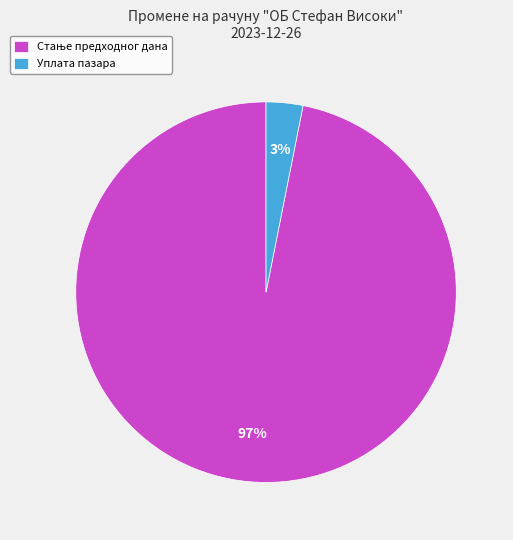

True or false: Уплата пазара accounts for 3% of the total.

True